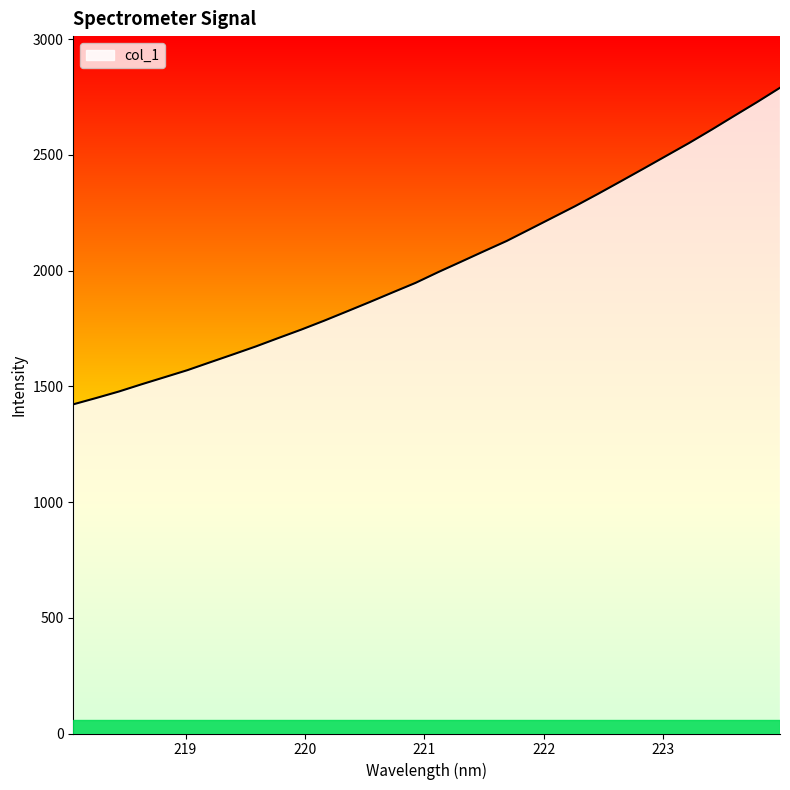

True or false: the data has more than 1 interior local peaks.

False